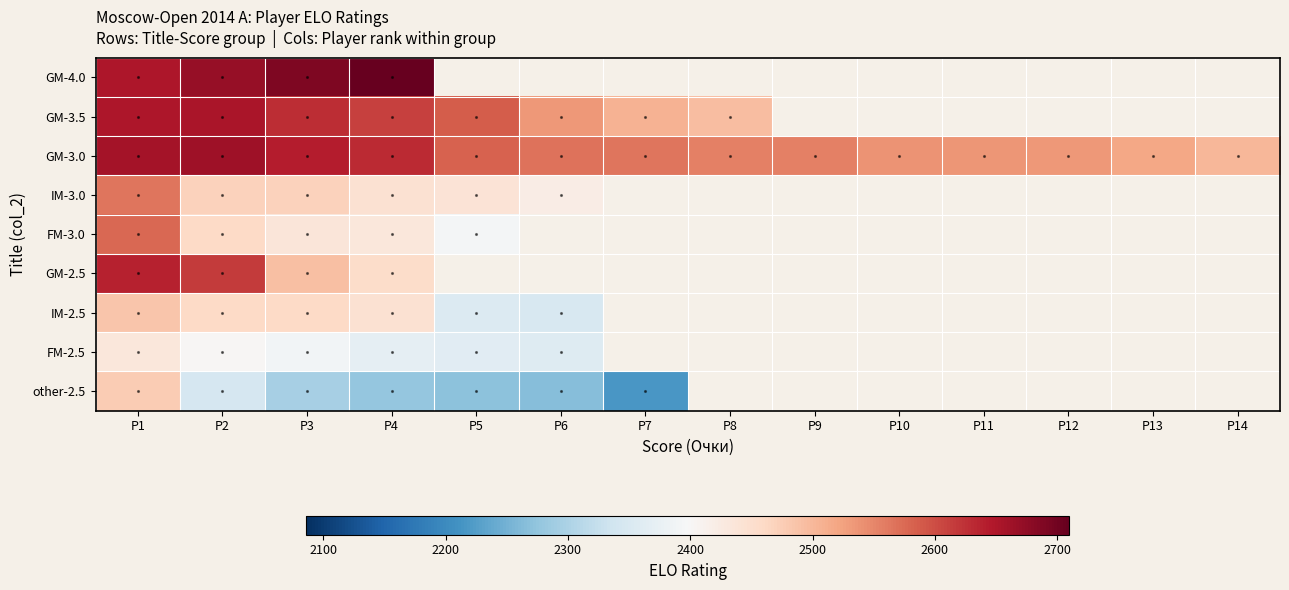

At how many categories does at least one series exceed 2494?

14